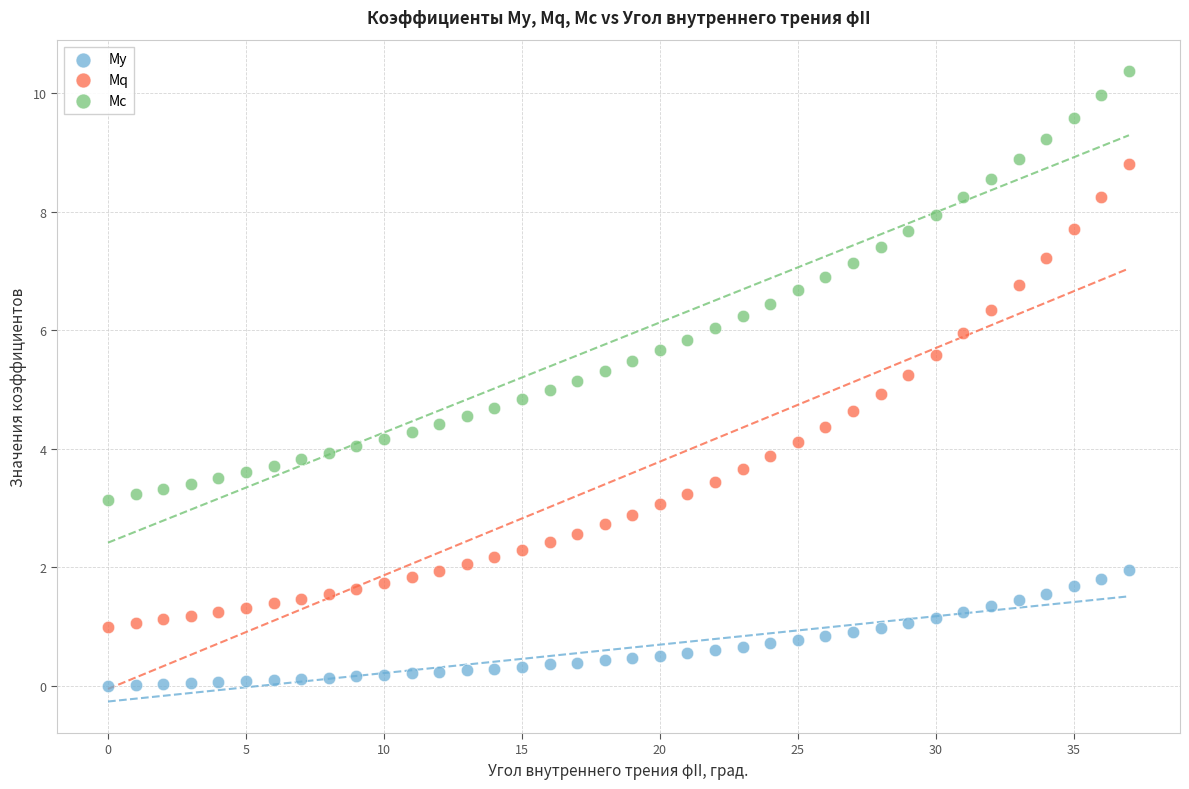

What are all the series names shown in the legend?

My, Mq, Mc